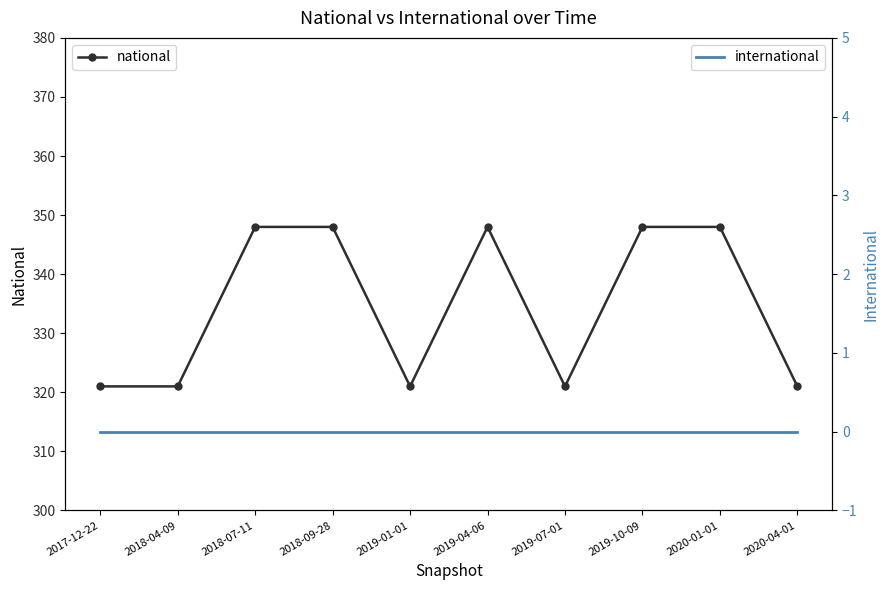

At which label does international reach its peak?

2017-12-22